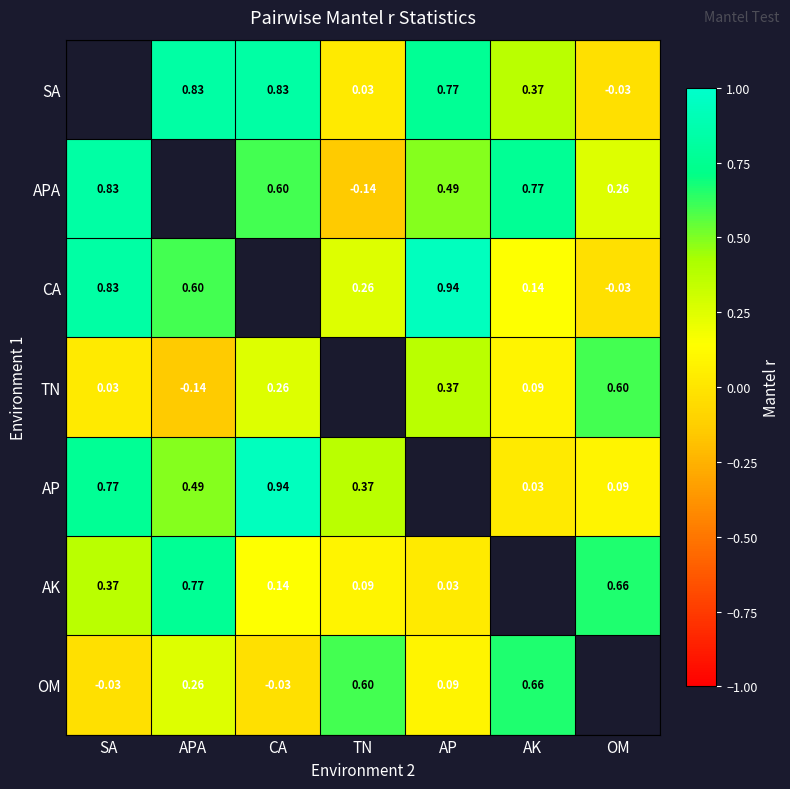

Which series has the largest range (max minus min)?

APA